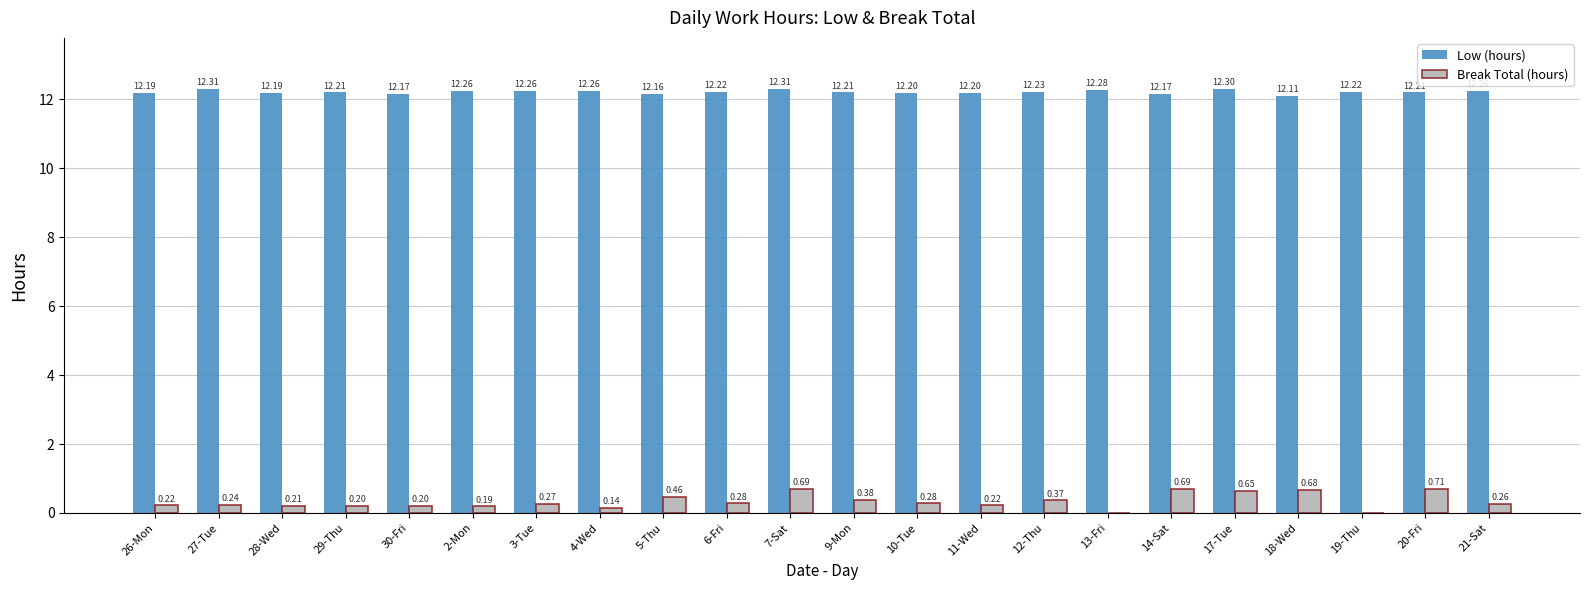

The value of Low (hours) at 26-Mon is 12.2. True or false?

True